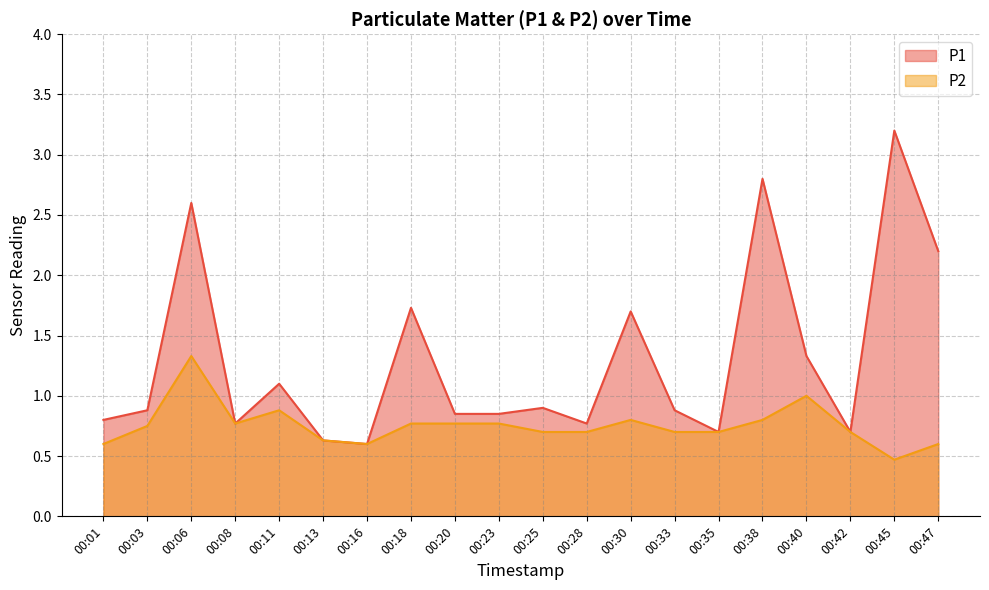

What is the lowest value of the P2 series?

0.5